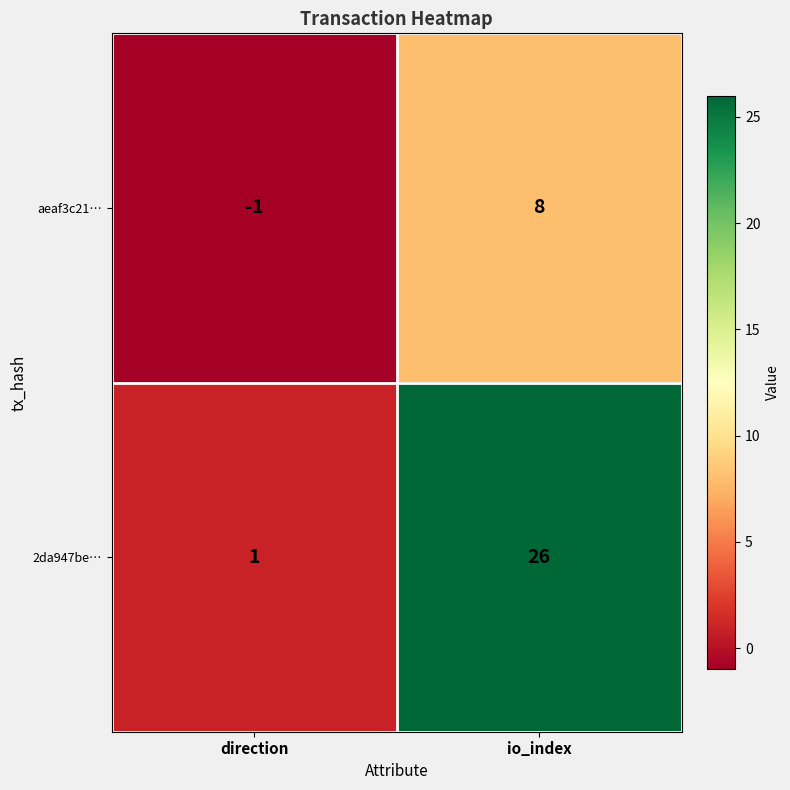

At direction, list the series in order from largest to smallest.

2da947be…, aeaf3c21…